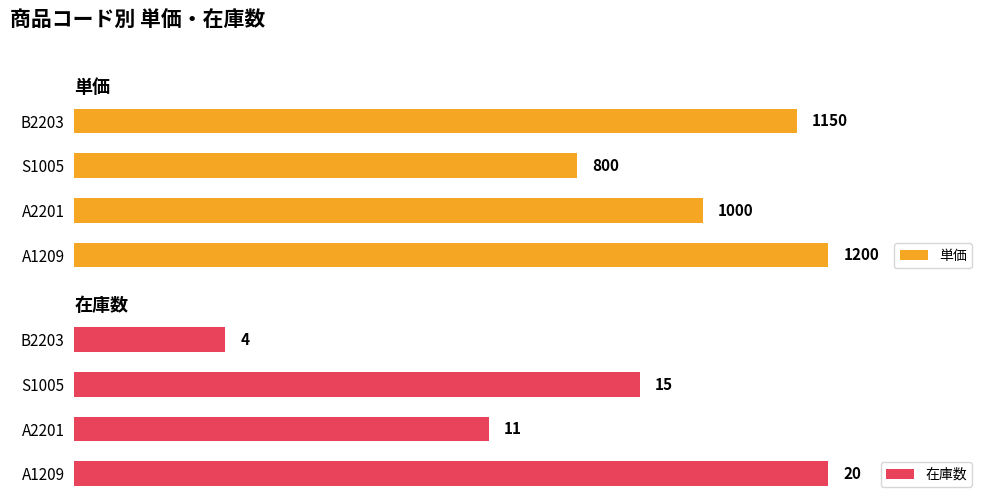

Rank the categories by 単価 value from lowest to highest.

S1005, A2201, B2203, A1209